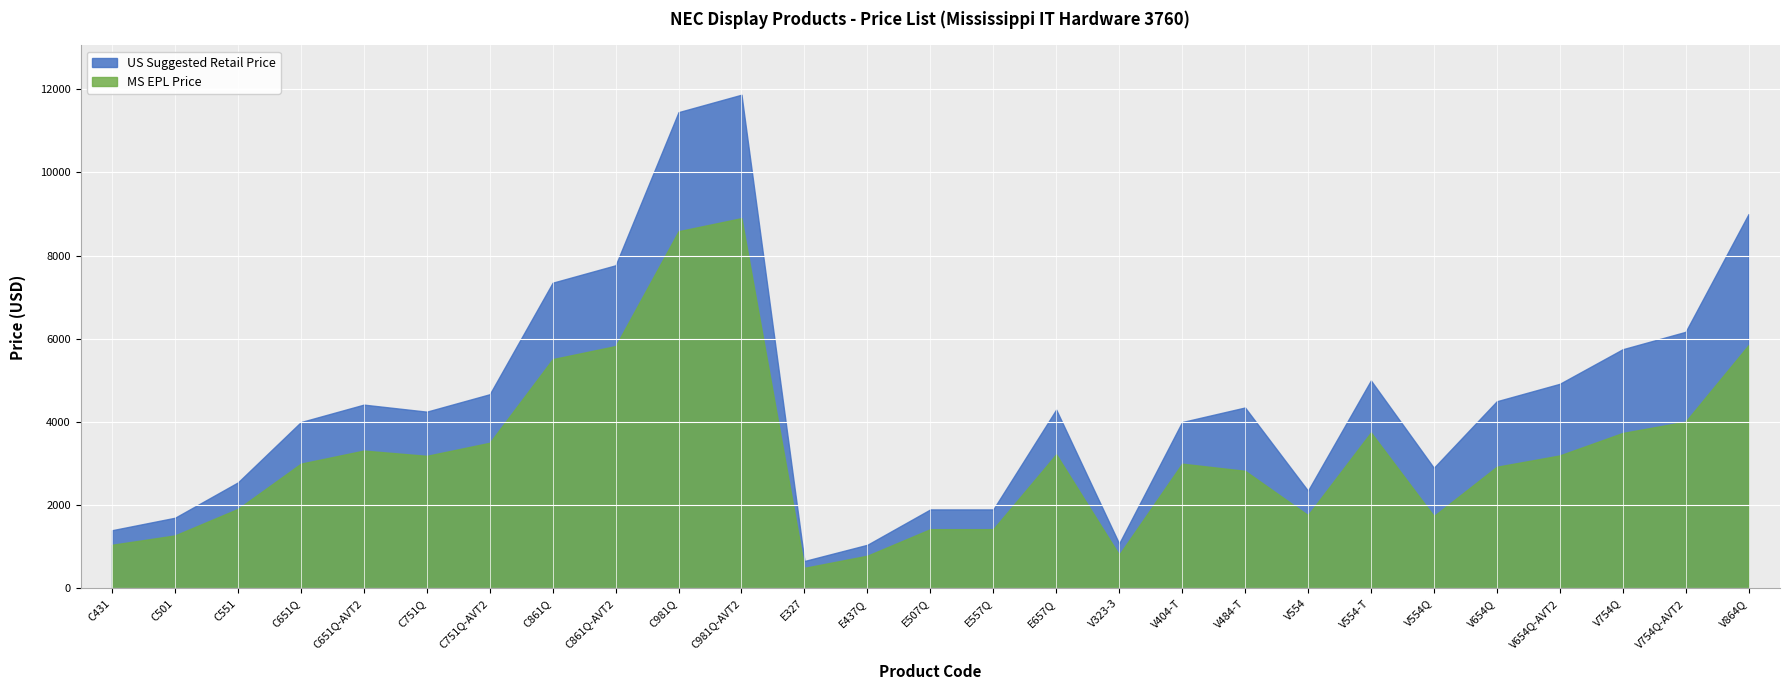

What is the label of the 27th point from the left?

V864Q